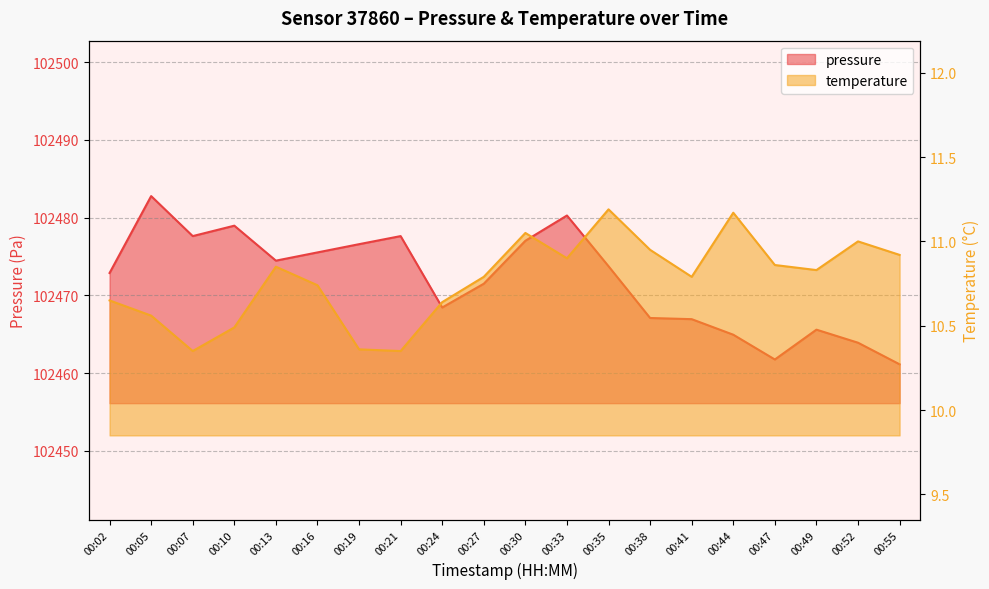

Between 00:44 and 00:47, which is larger?

00:44